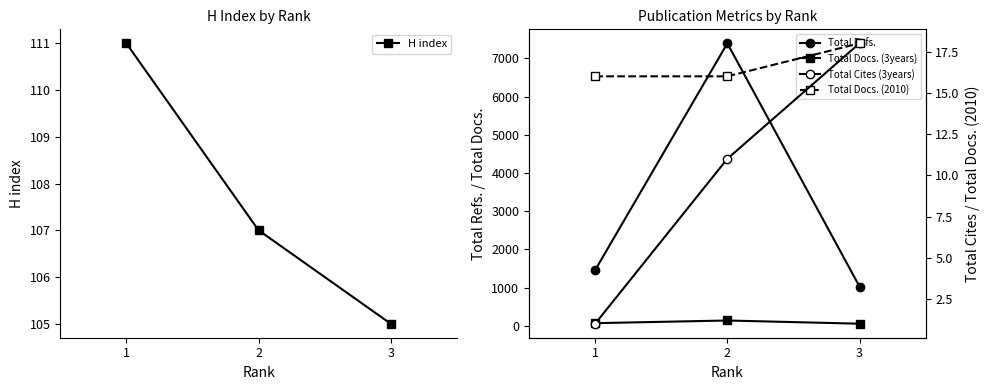

Between 2 and 1, which is larger?

1